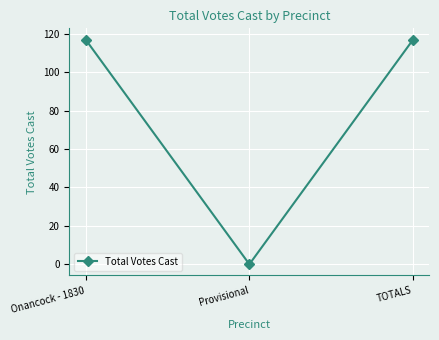

Reading left to right, transcribe all the data shown in this chart.

117	0	117